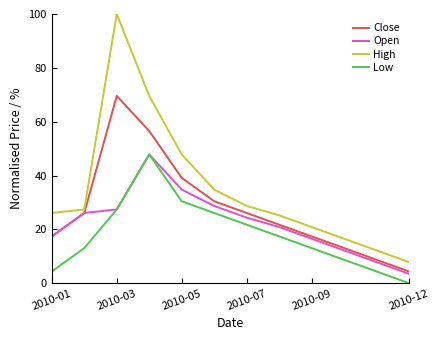

What is the greatest value displayed?

100.0